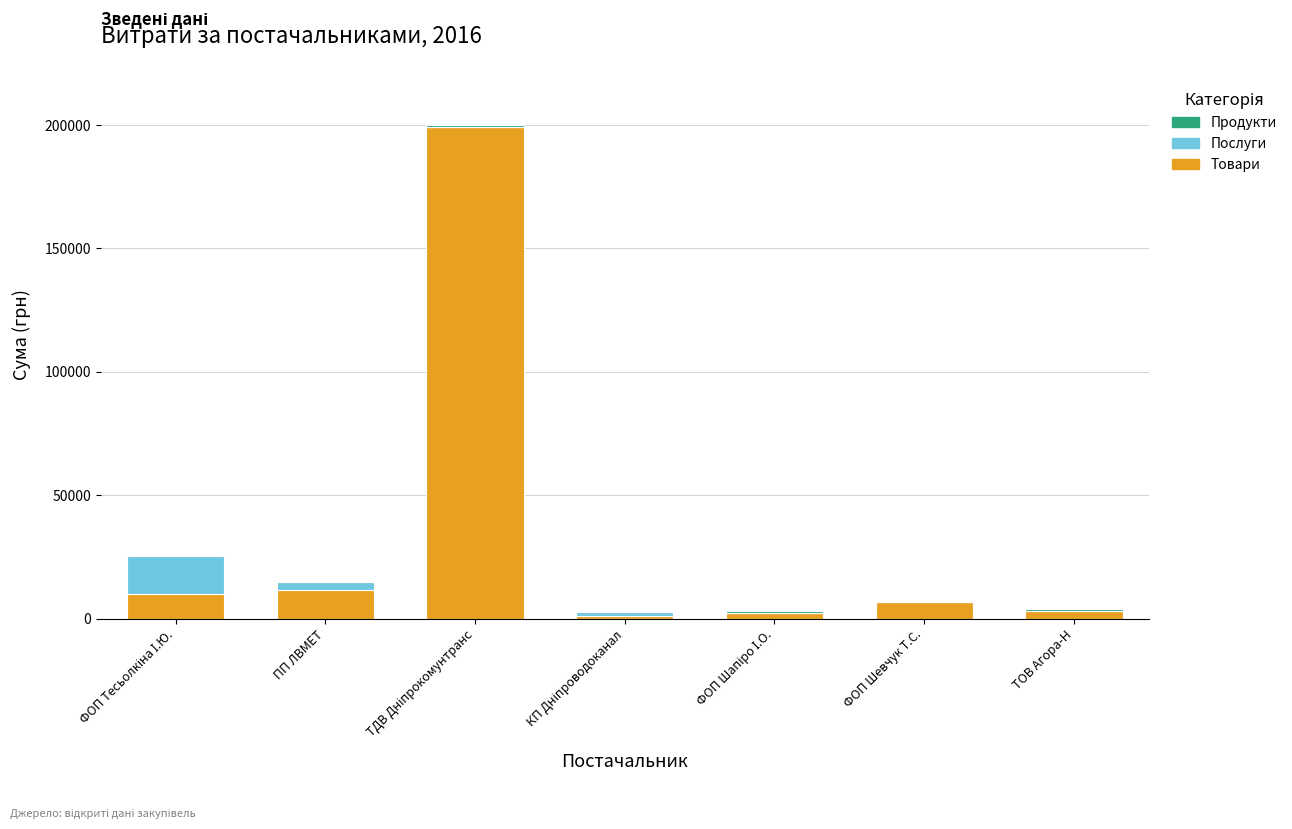

What is the sum of all Товари values?

233626.4